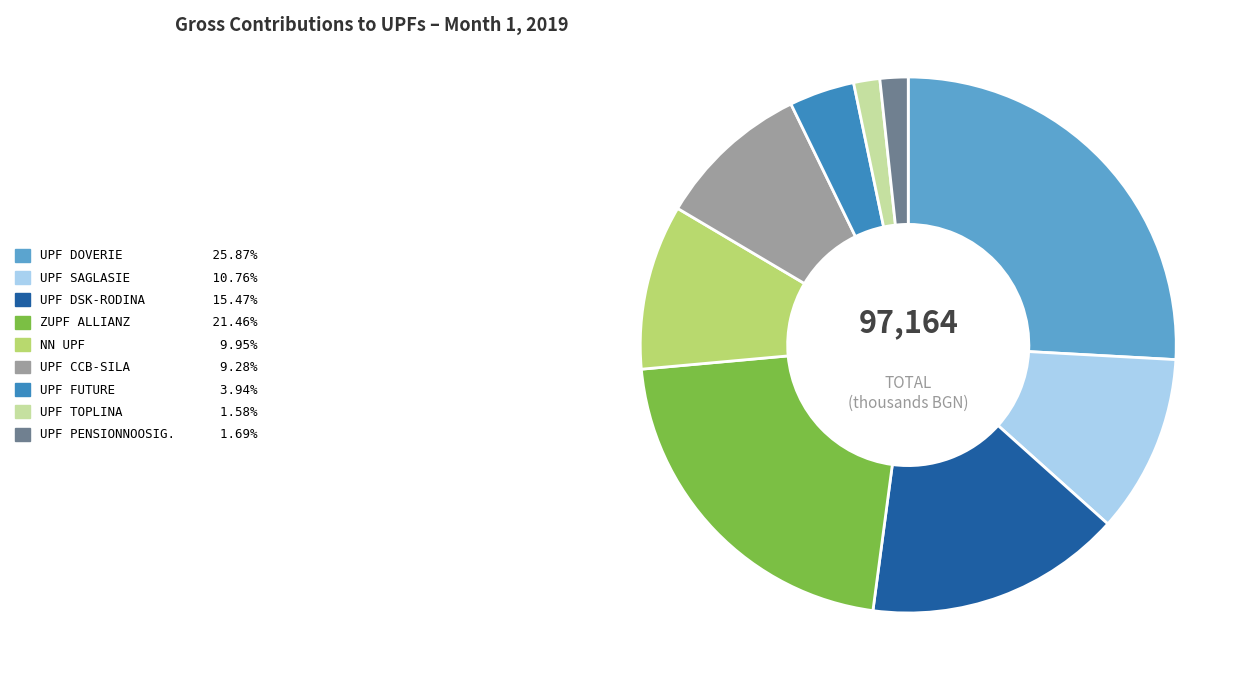

Count the number of slices in the pie.

9